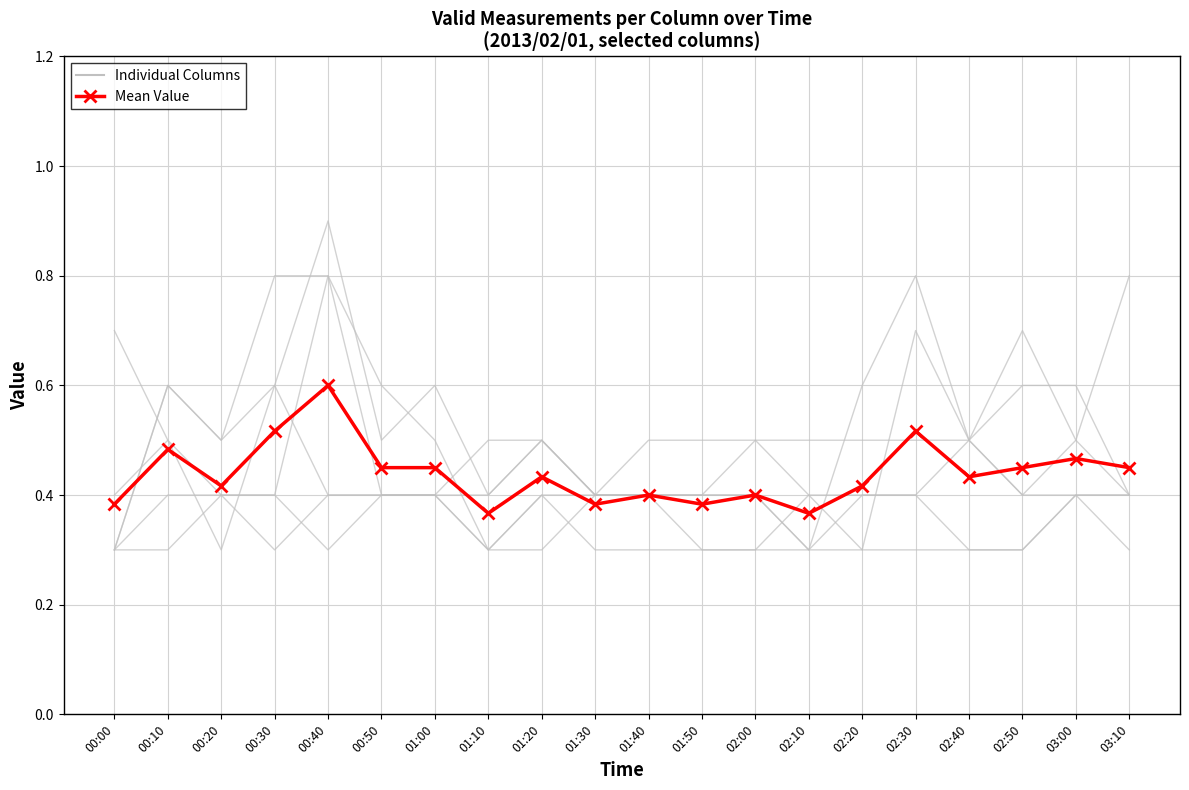

How many categories are shown in the chart?

20